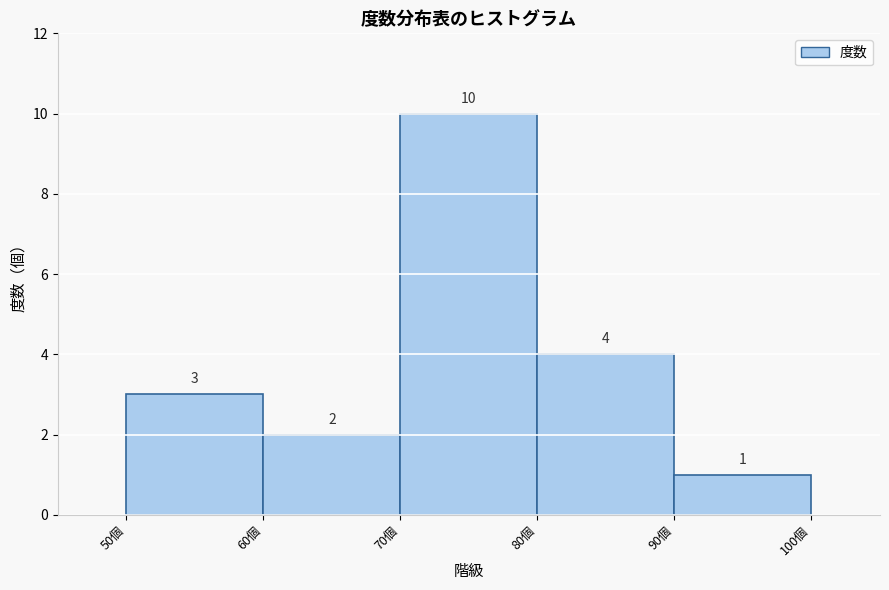

Reading left to right, transcribe this chart: for each bar, give the range it covers on the x-axis and its height.

50 to 60: 3
60 to 70: 2
70 to 80: 10
80 to 90: 4
90 to 100: 1